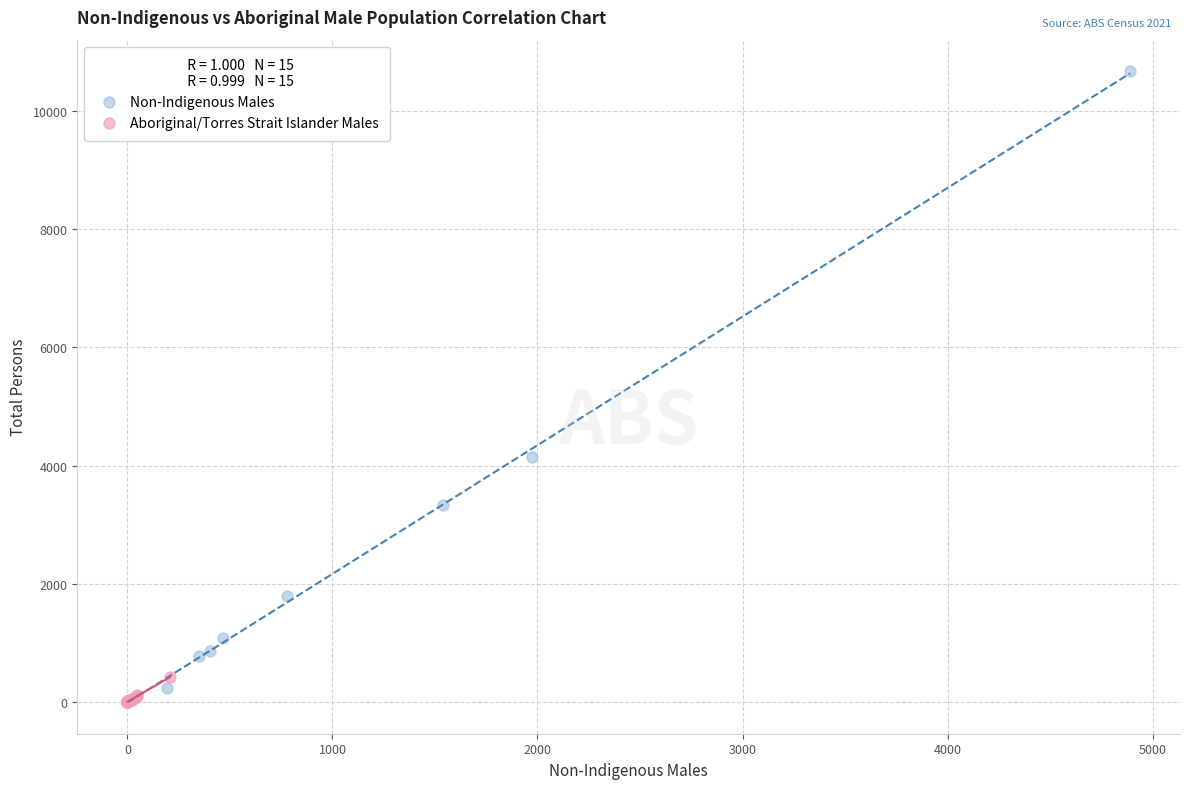

Which series reaches the maximum Y coordinate?

Non-Indigenous Males